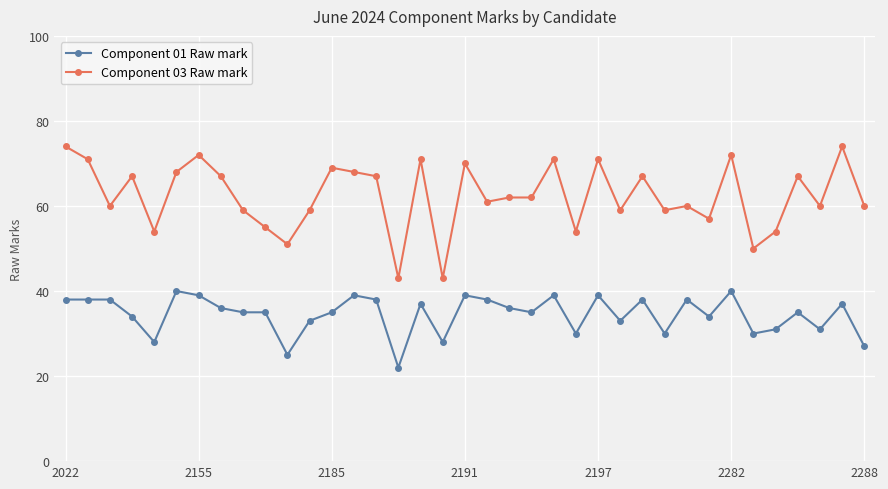

What is the average value of the Component 03 Raw mark series?

62